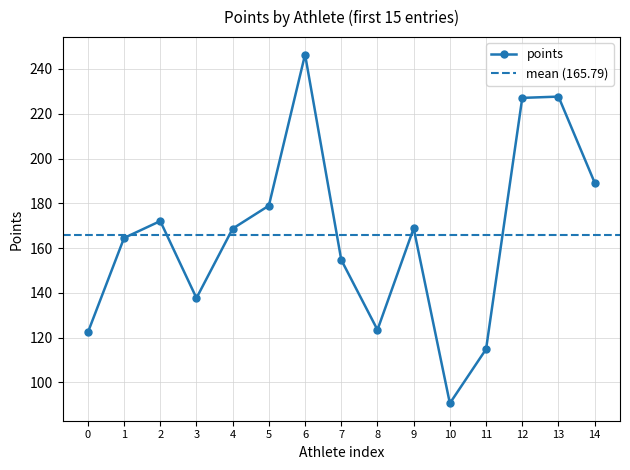

The points series shows 213.9 at 7. True or false?

False